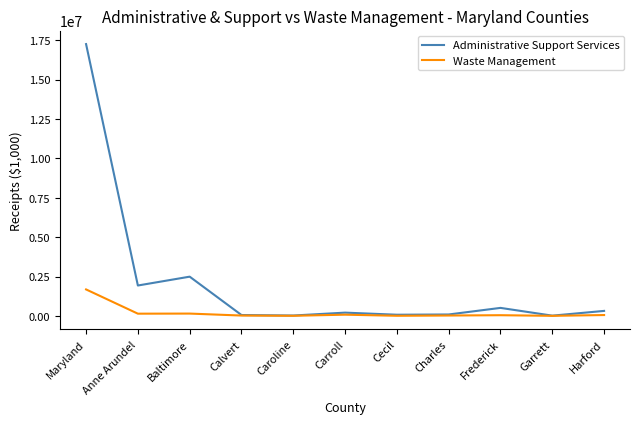

Which series has the largest total across all categories?

Administrative Support Services